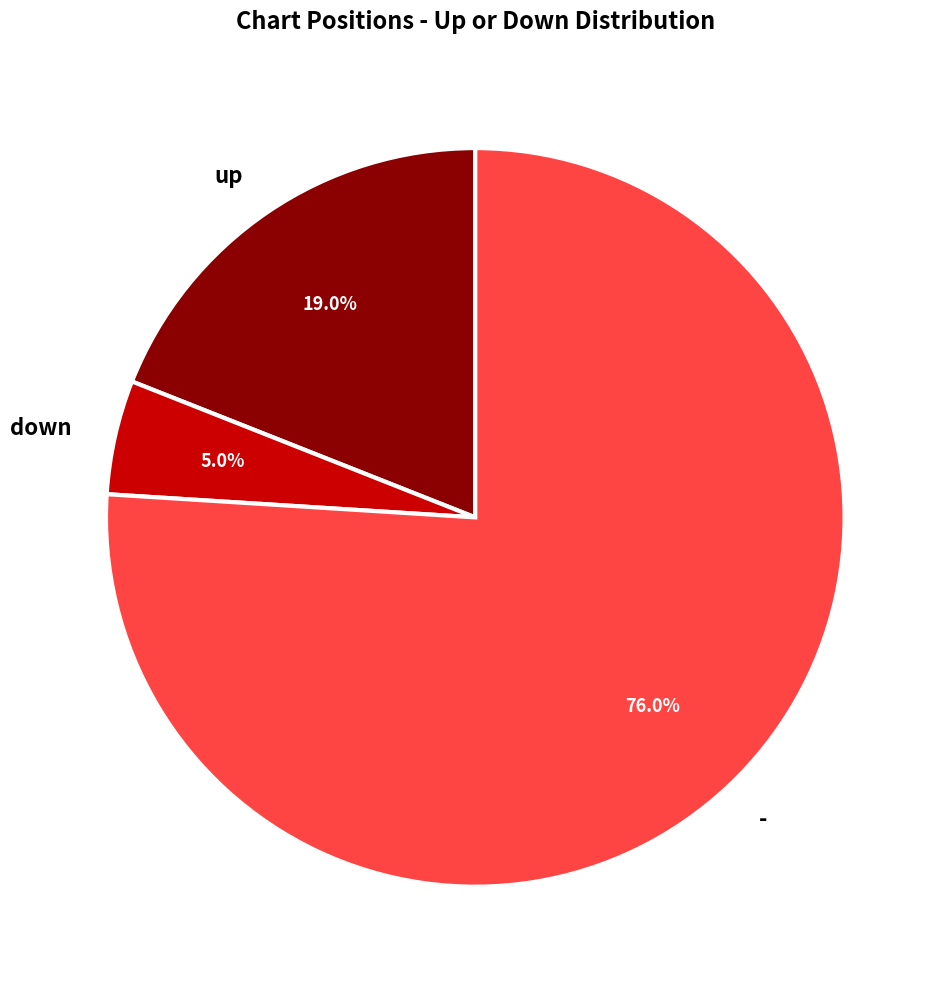

To the nearest percent, what is the difference between the largest and smallest slice percentages?

71%